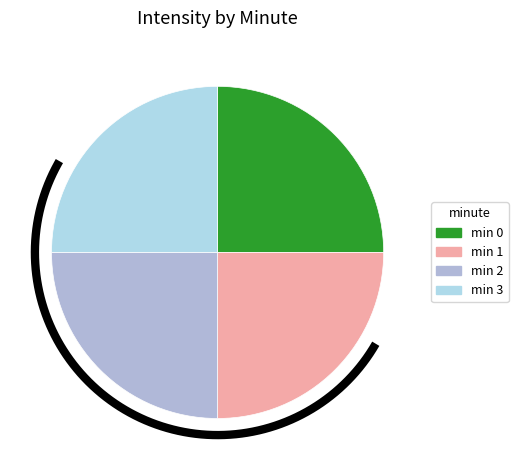

How many segments does this pie chart have?

4